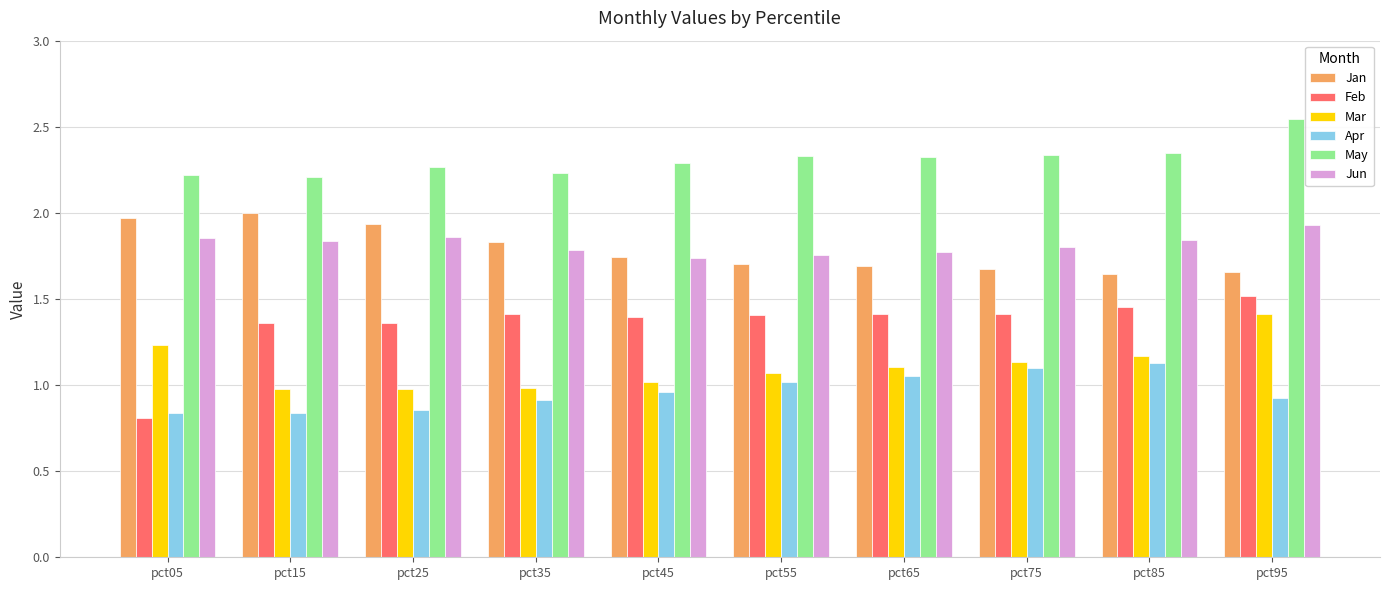

List the series in order of their peak value, highest first.

May, Jan, Jun, Feb, Mar, Apr